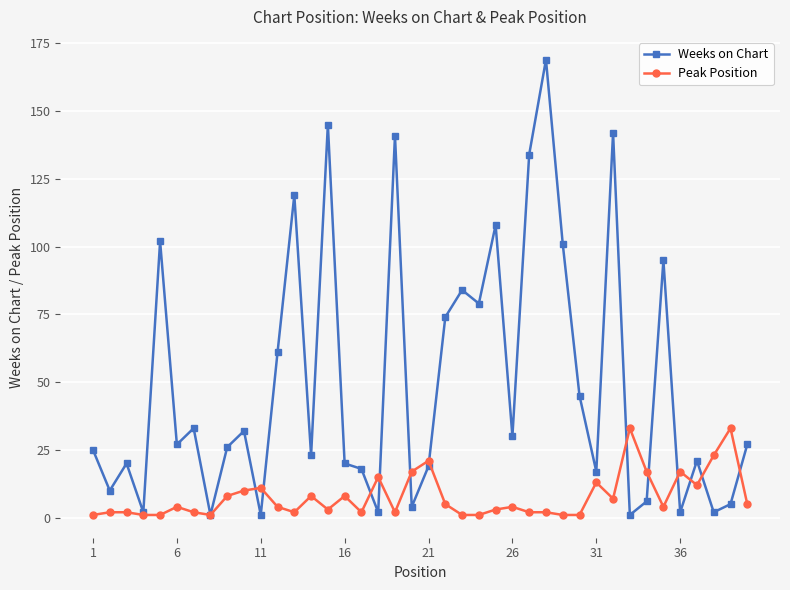

Which series ends up on top after the final intersection of Weeks on Chart and Peak Position?

Weeks on Chart